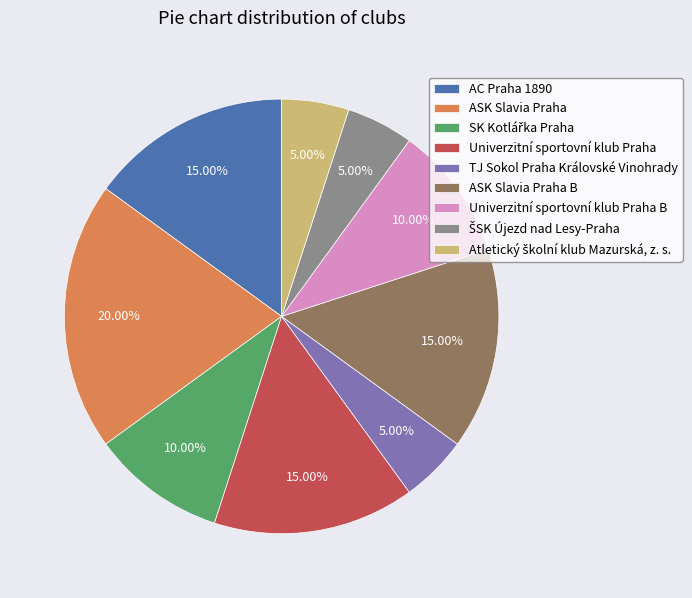

Is there any slice that represents more than half of the pie?

No